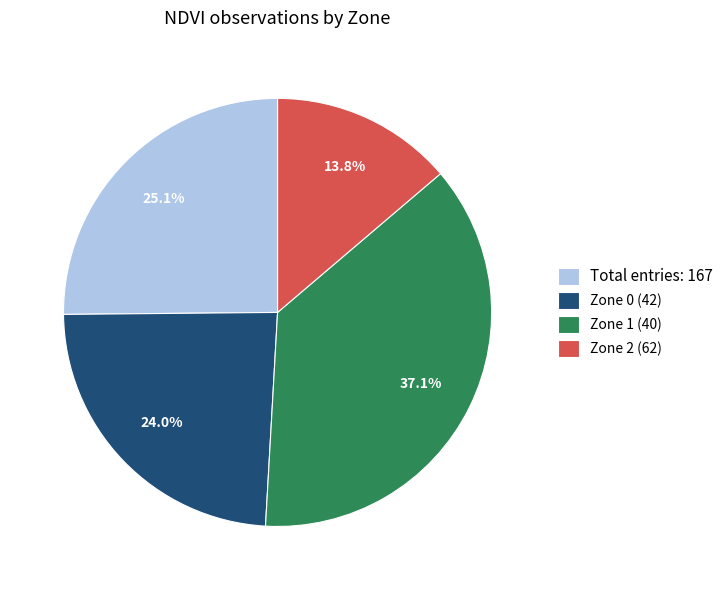

What portion of the pie excludes Zone 2 (62)?

86.2%